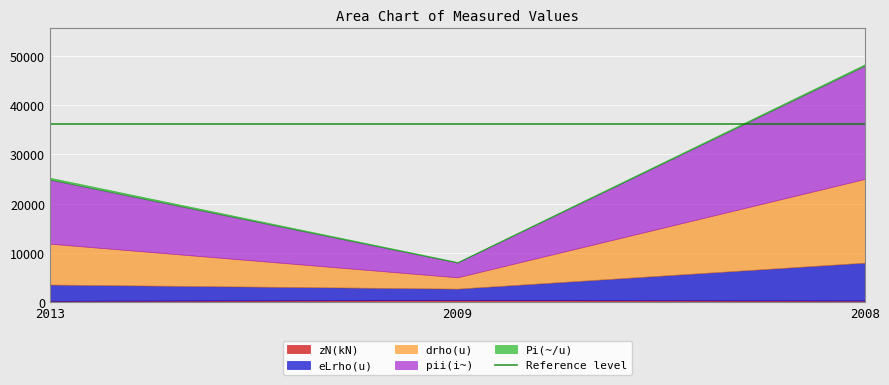

How many lines are shown in the chart?

5